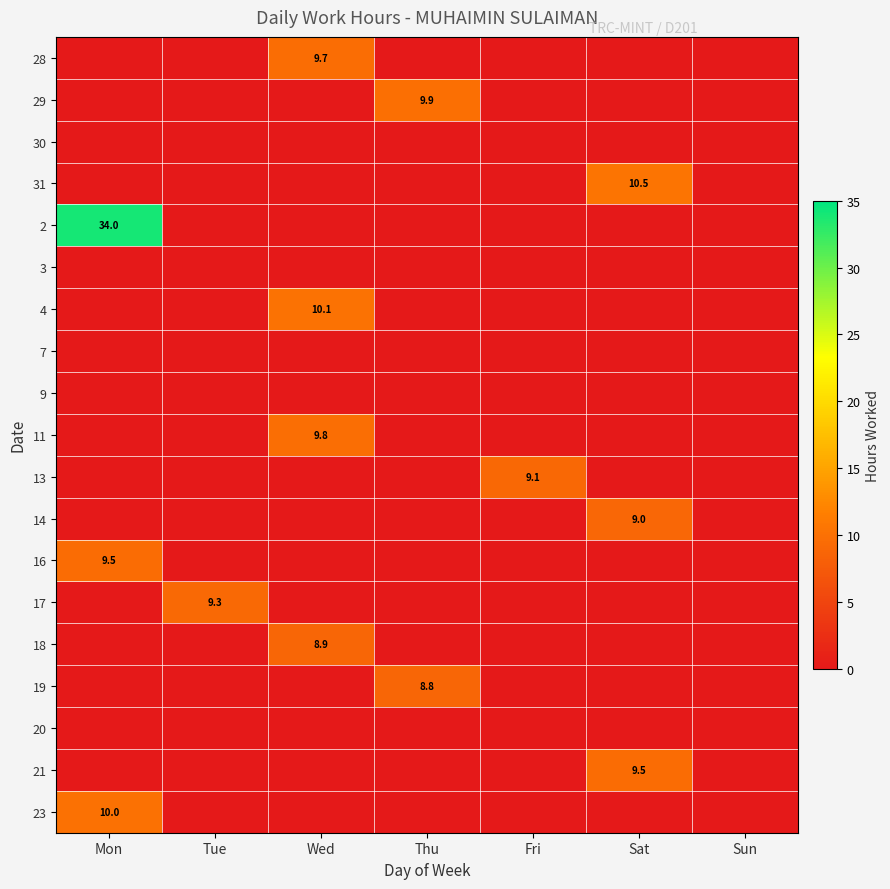

What is the total value across all series at Thu?

18.7